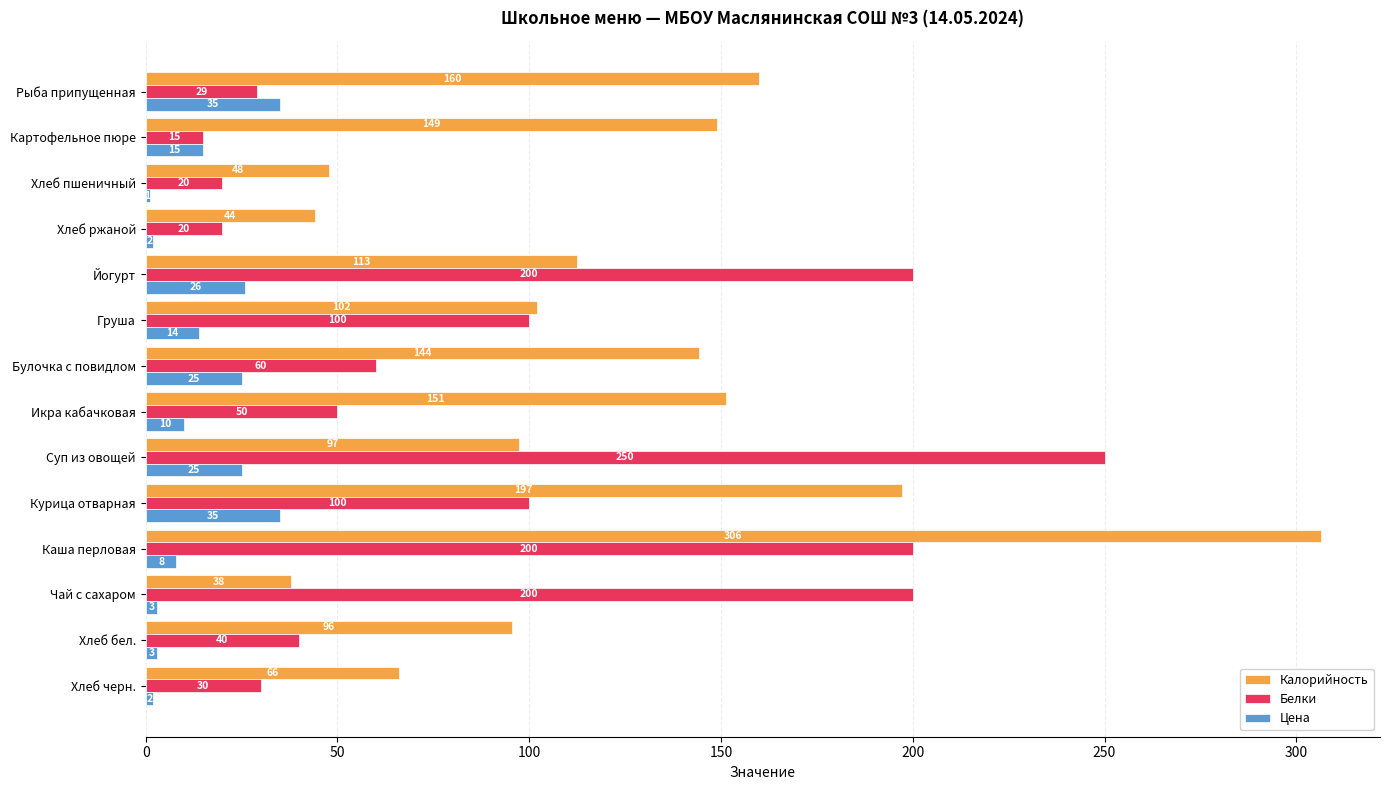

Where is Цена nearest to the value 18?

Картофельное пюре